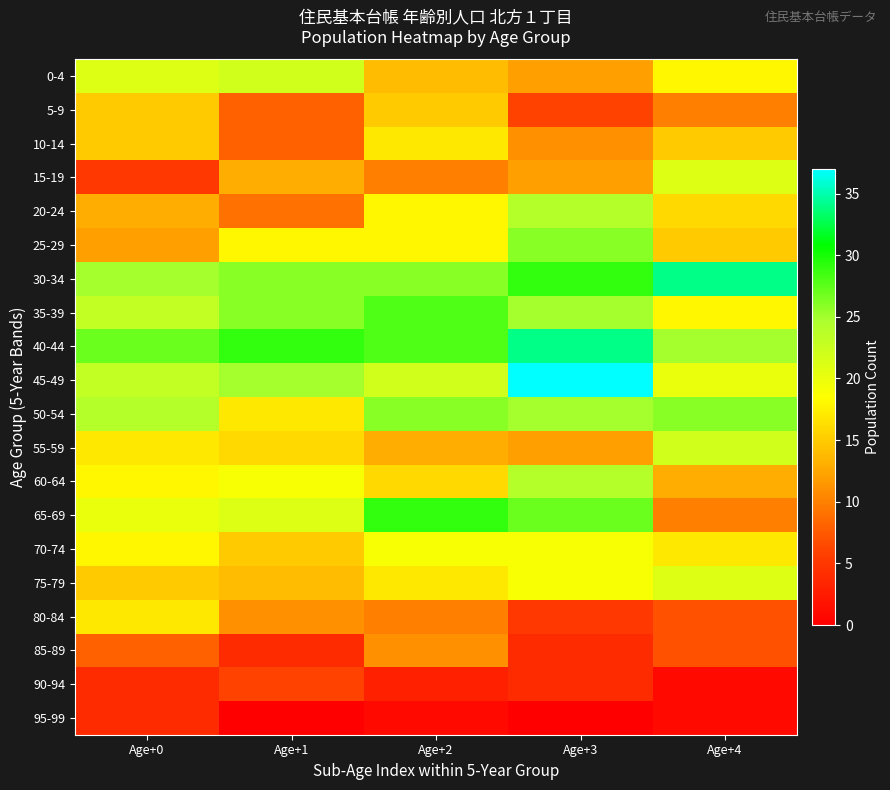

Reading right to left, transcribe all the data shown in this chart.

0-4: Age+4=18	Age+3=12	Age+2=14	Age+1=22	Age+0=21
5-9: Age+4=10	Age+3=6	Age+2=15	Age+1=8	Age+0=15
10-14: Age+4=15	Age+3=11	Age+2=17	Age+1=8	Age+0=15
15-19: Age+4=21	Age+3=12	Age+2=10	Age+1=13	Age+0=5
20-24: Age+4=16	Age+3=24	Age+2=18	Age+1=9	Age+0=13
25-29: Age+4=15	Age+3=26	Age+2=18	Age+1=18	Age+0=12
30-34: Age+4=34	Age+3=29	Age+2=26	Age+1=26	Age+0=25
35-39: Age+4=18	Age+3=25	Age+2=28	Age+1=26	Age+0=23
40-44: Age+4=25	Age+3=34	Age+2=28	Age+1=29	Age+0=27
45-49: Age+4=20	Age+3=37	Age+2=22	Age+1=25	Age+0=23
50-54: Age+4=26	Age+3=25	Age+2=26	Age+1=17	Age+0=24
55-59: Age+4=22	Age+3=12	Age+2=13	Age+1=16	Age+0=17
60-64: Age+4=13	Age+3=24	Age+2=16	Age+1=19	Age+0=18
65-69: Age+4=10	Age+3=27	Age+2=29	Age+1=21	Age+0=20
70-74: Age+4=17	Age+3=19	Age+2=19	Age+1=15	Age+0=18
75-79: Age+4=21	Age+3=19	Age+2=17	Age+1=14	Age+0=15
80-84: Age+4=7	Age+3=5	Age+2=10	Age+1=11	Age+0=17
85-89: Age+4=7	Age+3=4	Age+2=11	Age+1=4	Age+0=8
90-94: Age+4=1	Age+3=4	Age+2=3	Age+1=6	Age+0=4
95-99: Age+4=1	Age+3=0	Age+2=1	Age+1=0	Age+0=4